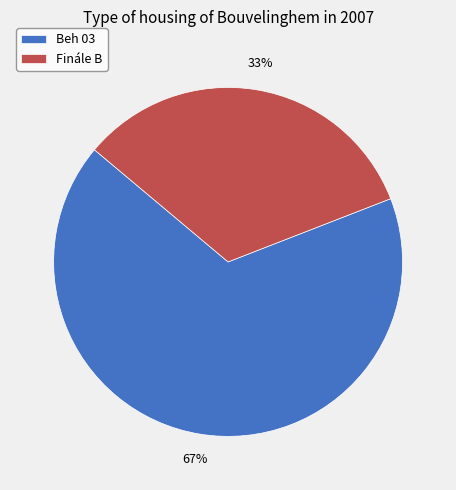

To the nearest percent, what percentage of the pie is Beh 03?

67%